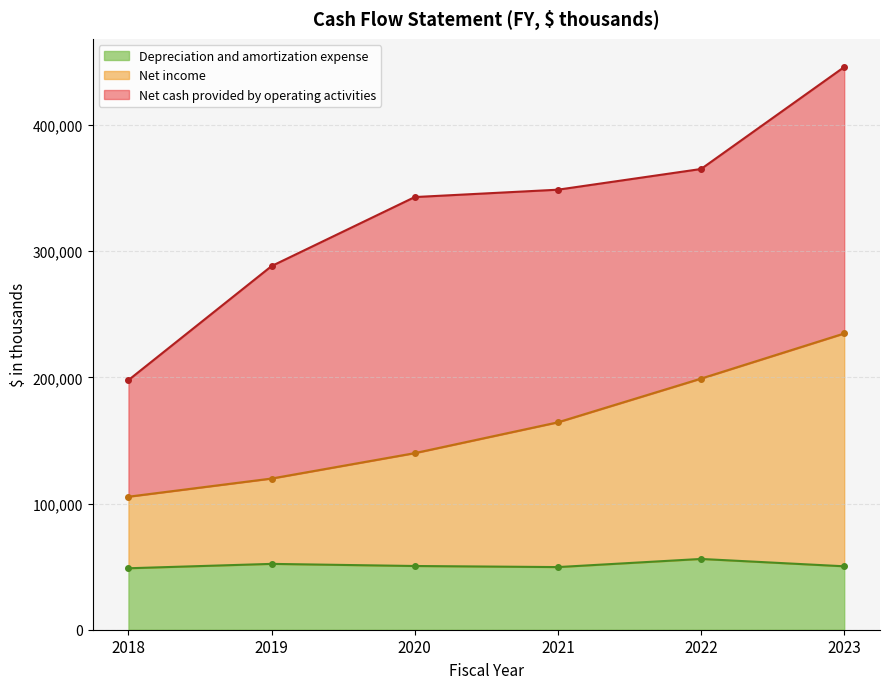

Where does the Net income series first go above 164414?

2022